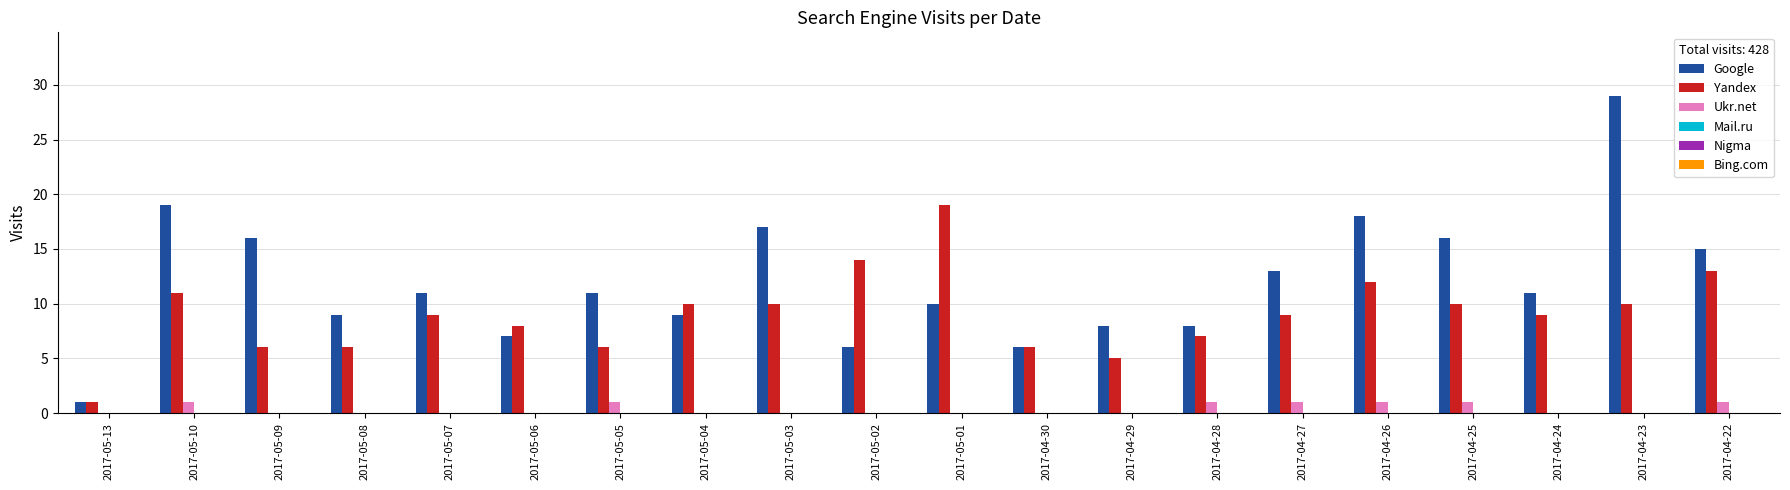

Which series has the largest total across all categories?

Google